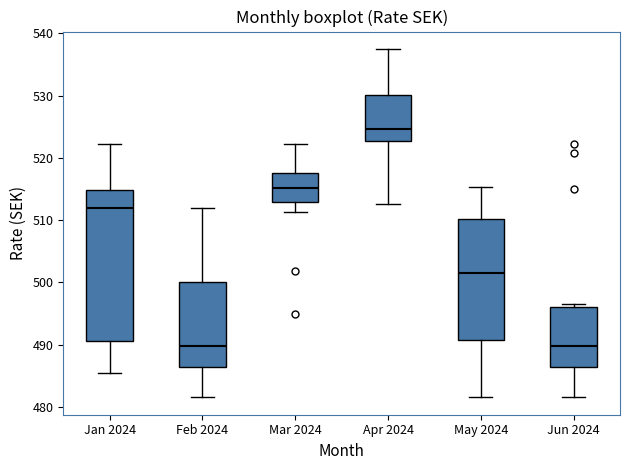

Reading left to right, transcribe this box plot: for each box, give where its median line is, the range the box spans, and where its two whiskers end, as read against the y-axis. The values are not printed on the chart, so give them approximately, as read against the axis.

Jan 2024: median 512, box 490 to 515, whiskers 485 to 522
Feb 2024: median 490, box 486 to 500, whiskers 482 to 512
Mar 2024: median 515, box 513 to 518, whiskers 511 to 522
Apr 2024: median 525, box 523 to 530, whiskers 513 to 537
May 2024: median 502, box 491 to 510, whiskers 482 to 515
Jun 2024: median 490, box 486 to 496, whiskers 482 to 496 (just above the box's upper edge)